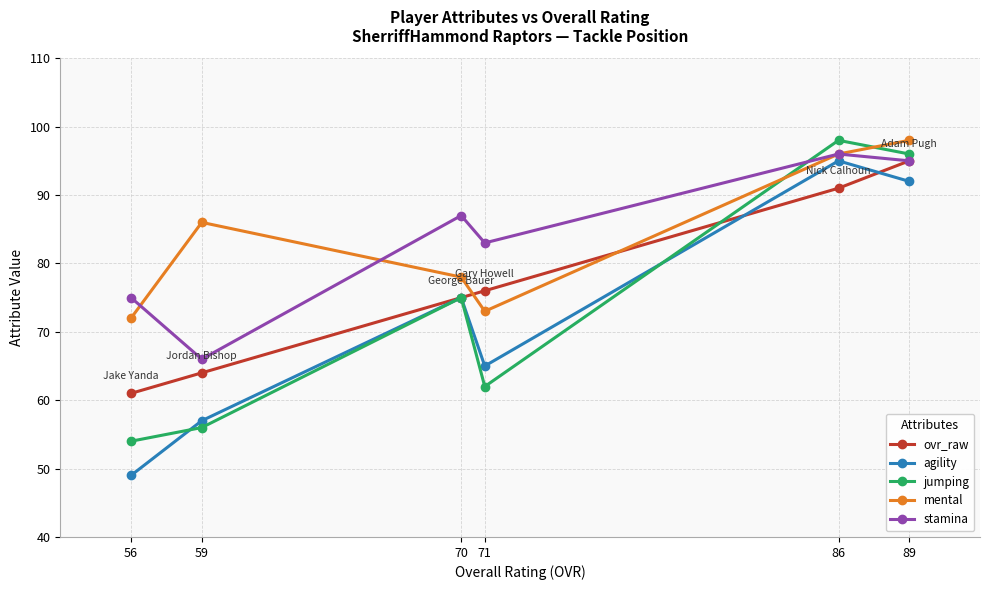

List the labels in order of mental value, smallest first.

56, 71, 70, 59, 86, 89